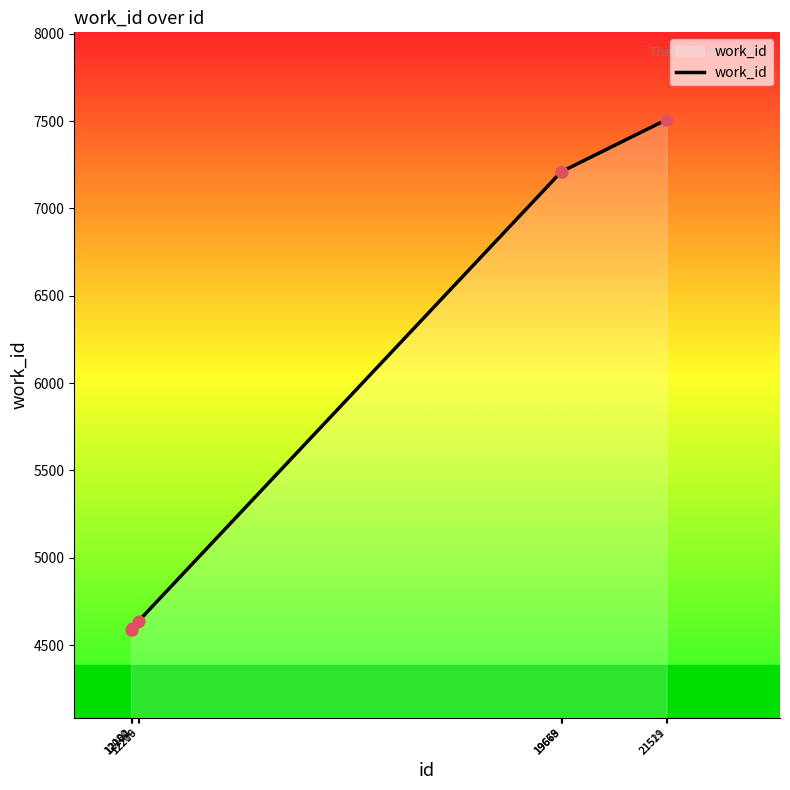

Between 12080 and 12219, which is larger?

12219